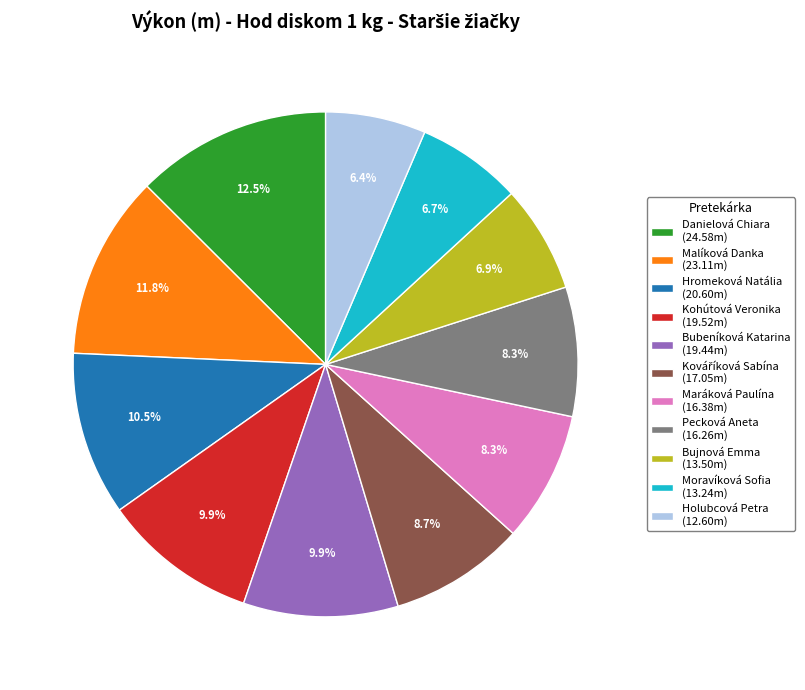

Is it true that Holubcová Petra is 1% of the pie?

False